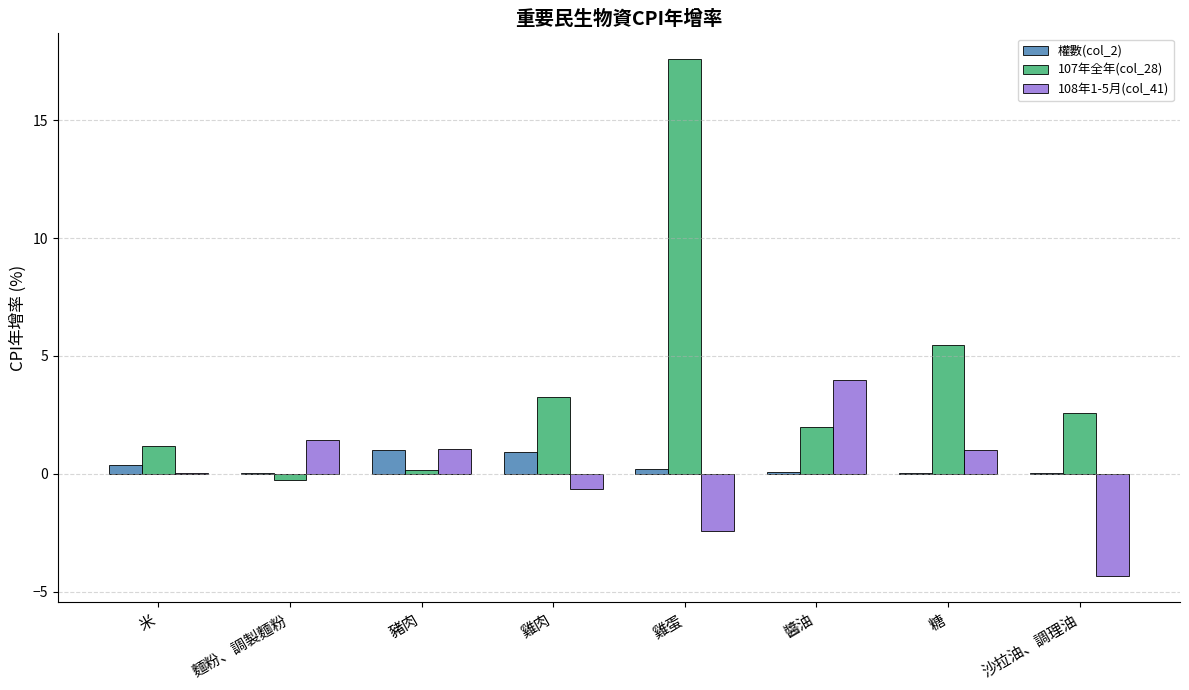

What is the highest value of the 權數(col_2) series?

1.0